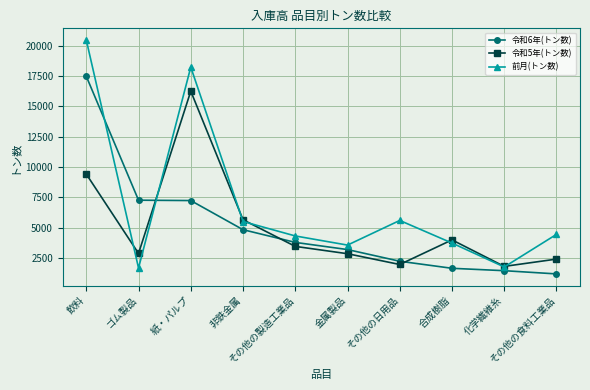

After their last crossing, which series has the higher values: 前月(トン数) or 令和5年(トン数)?

前月(トン数)